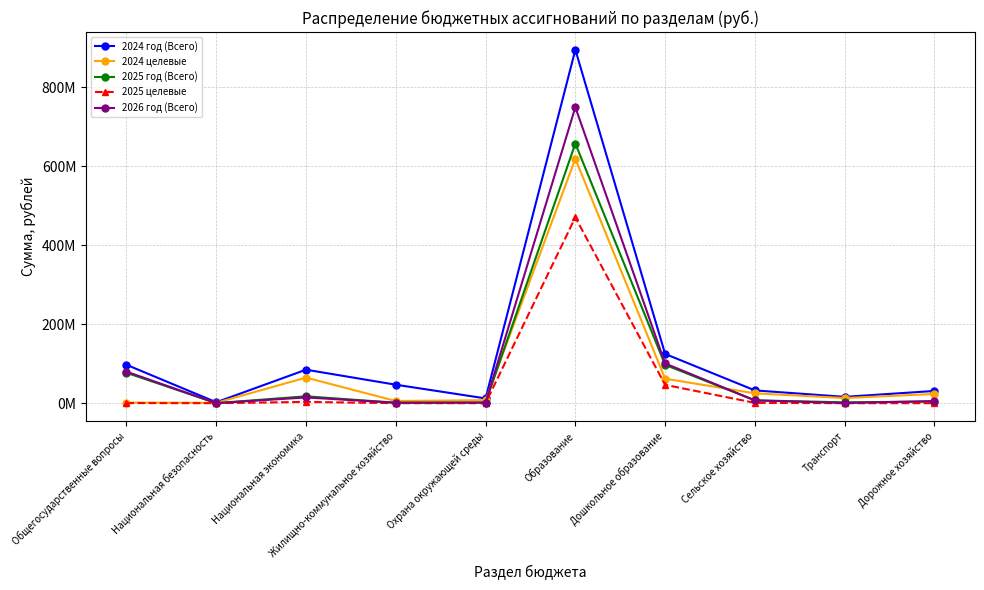

Reading left to right, transcribe all the data shown in this chart.

2024 год (Всего): 97210041.7	2308973.0	84812736.3	46767714.4	12101994.2	894801602.5	124697415.7	32383567.7	16042399.3	30978233.4
2024 целевые: 1540906.8	1000000.0	64761807.6	5502943.2	7633440.4	618825725.9	62032853.0	24956417.7	13054029.6	23385635.1
2025 год (Всего): 76929475.2	150000.0	17460359.1	1142400.0	1599622.7	657329969.7	97133790.5	7196600.2	2200000.0	4024300.0
2025 целевые: 332881.2	0.0	3253959.1	0.0	0.0	470439414.0	46474769.0	791100.2	0.0	0.0
2026 год (Всего): 79856590.5	120000.0	14533268.2	1154200.0	1599822.7	749357582.6	100553952.3	7041468.2	500000.0	5427200.0